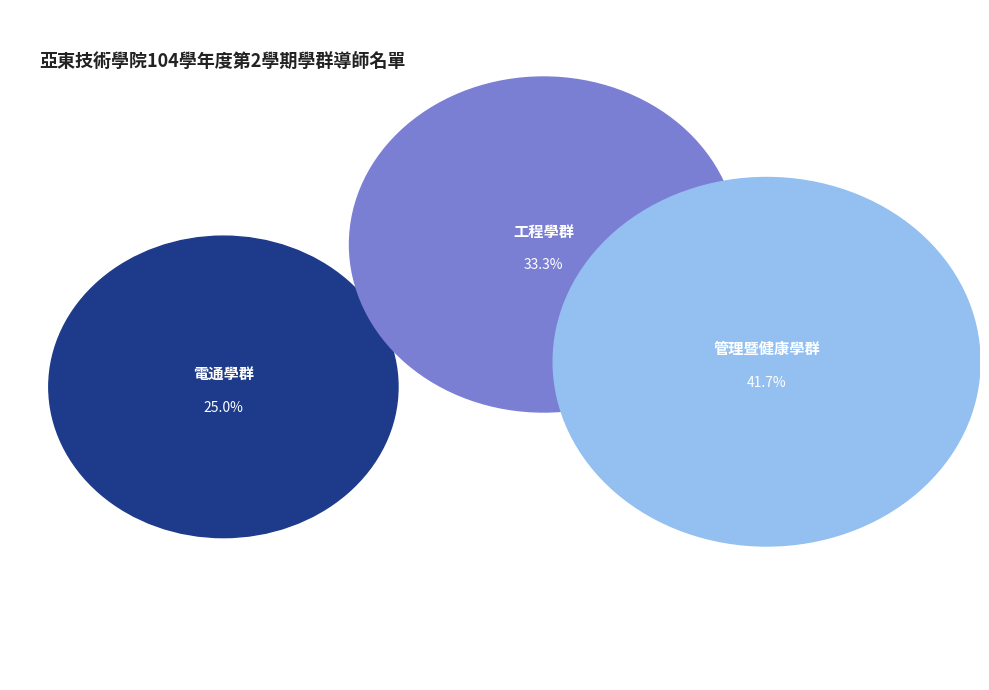

Which has a higher value, 管理暨健康學群 or 電通學群?

管理暨健康學群